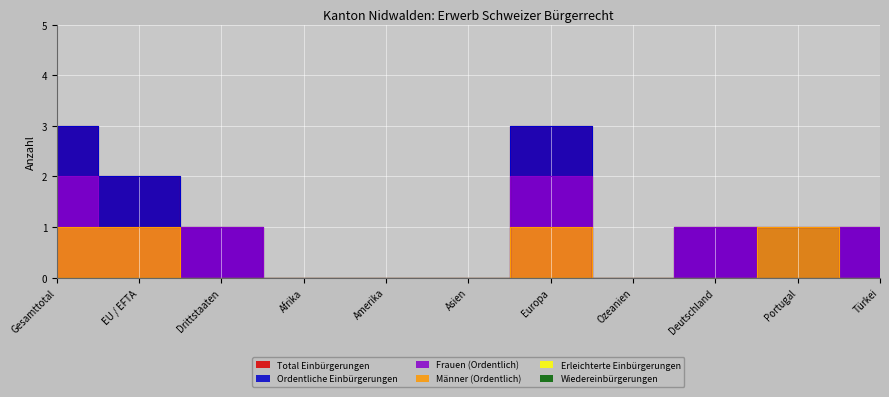

True or false: Ordentliche Einbürgerungen has more than 2 interior local peaks.

False